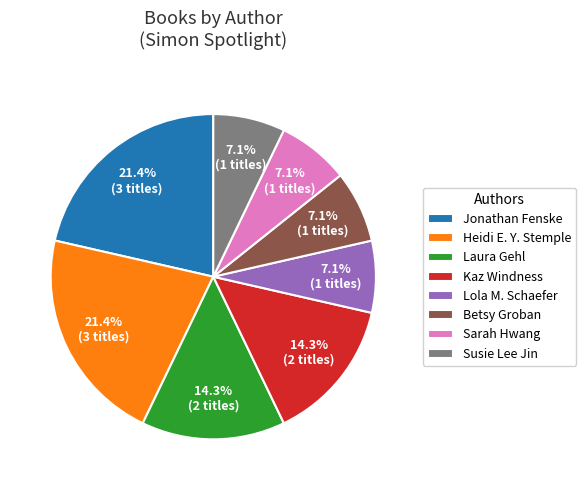

Combined, do Heidi E. Y. Stemple and Susie Lee Jin account for over 50%?

No